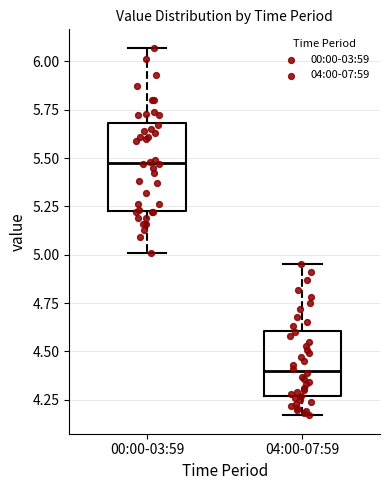

Reading left to right, read every box against the y-axis: the position of its median line, the range the box covers, and the ends of its whiskers. The values are not printed on the chart, so give them approximately, as read against the axis.

00:00-03:59: median 5.50, box 5.25 to 5.70, whiskers 5.00 to 6.05
04:00-07:59: median 4.40, box 4.25 to 4.60, whiskers 4.15 to 4.95